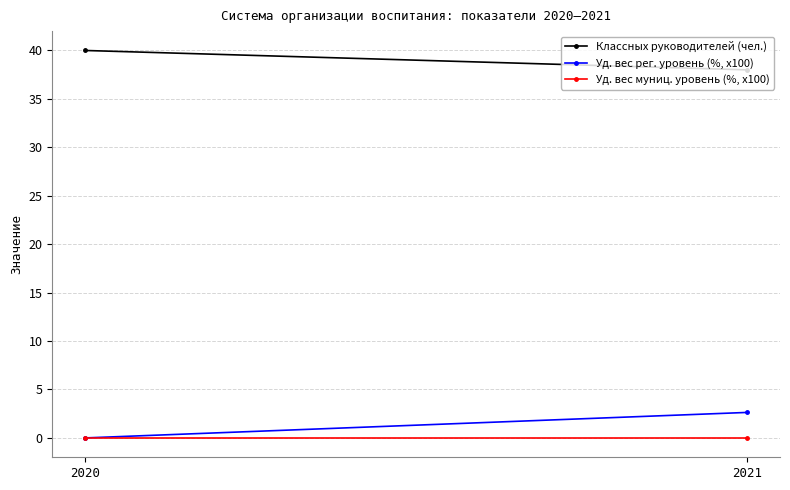

What is the approximate value of Классных руководителей (чел.) at 2021?

38.0